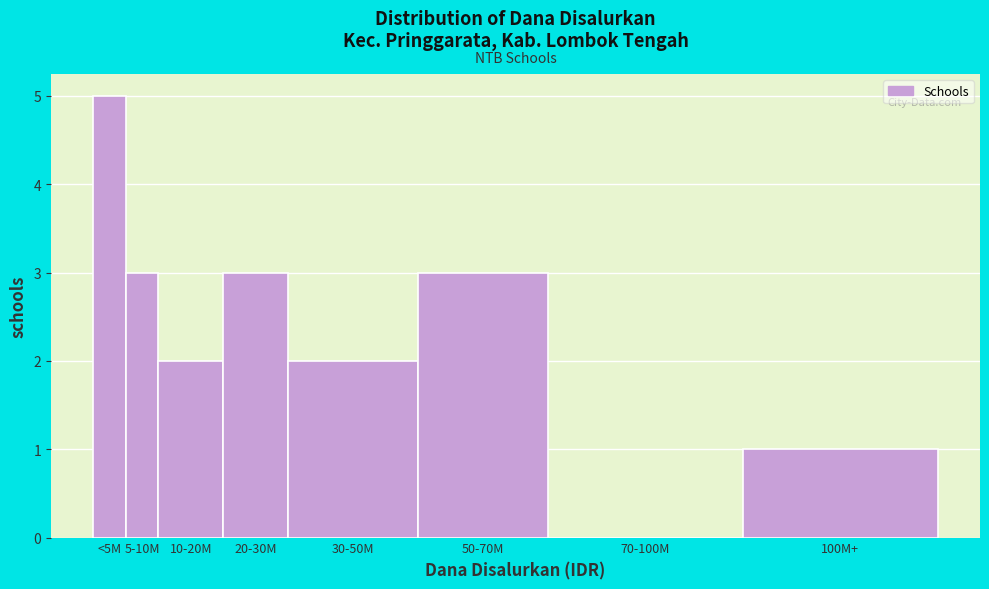

Reading left to right, what are all the values shown in this chart?

<5M=5	5-10M=3	10-20M=2	20-30M=3	30-50M=2	50-70M=3	70-100M=0	100M+=1